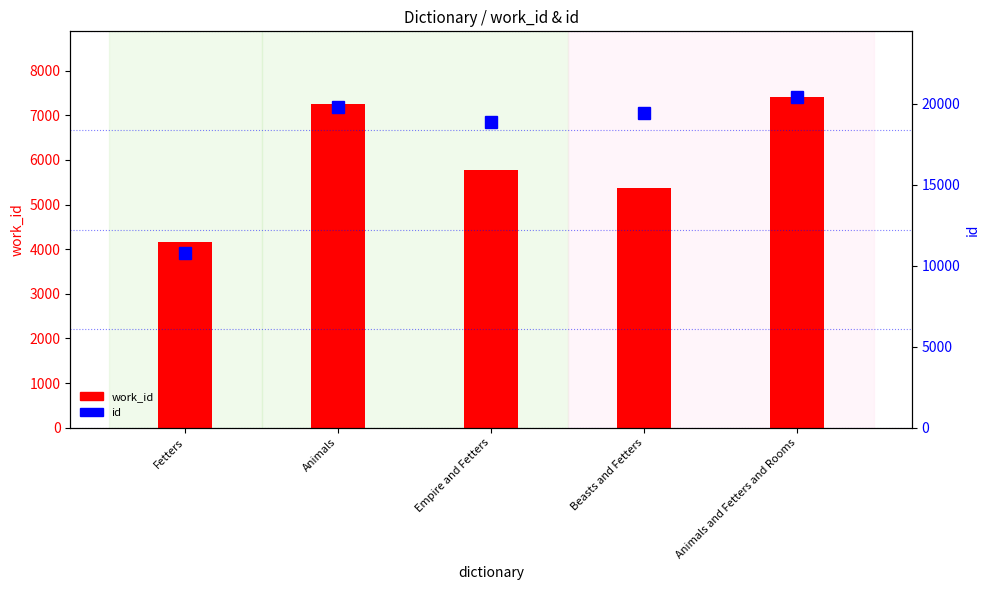

How many groups of bars are there?

5